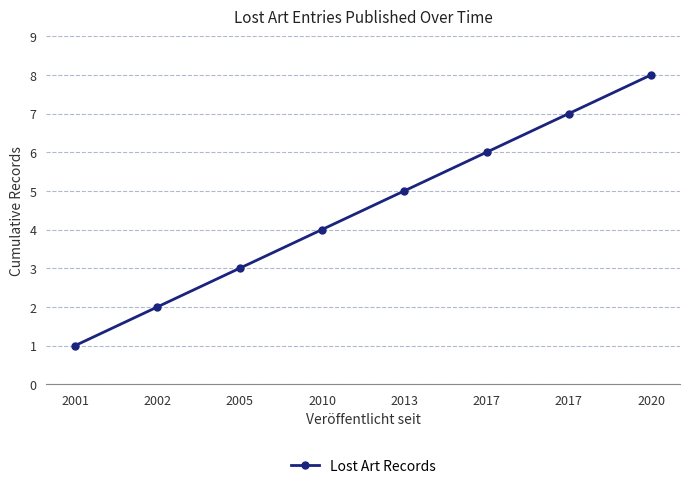

True or false: the data has more than 2 interior local peaks.

False